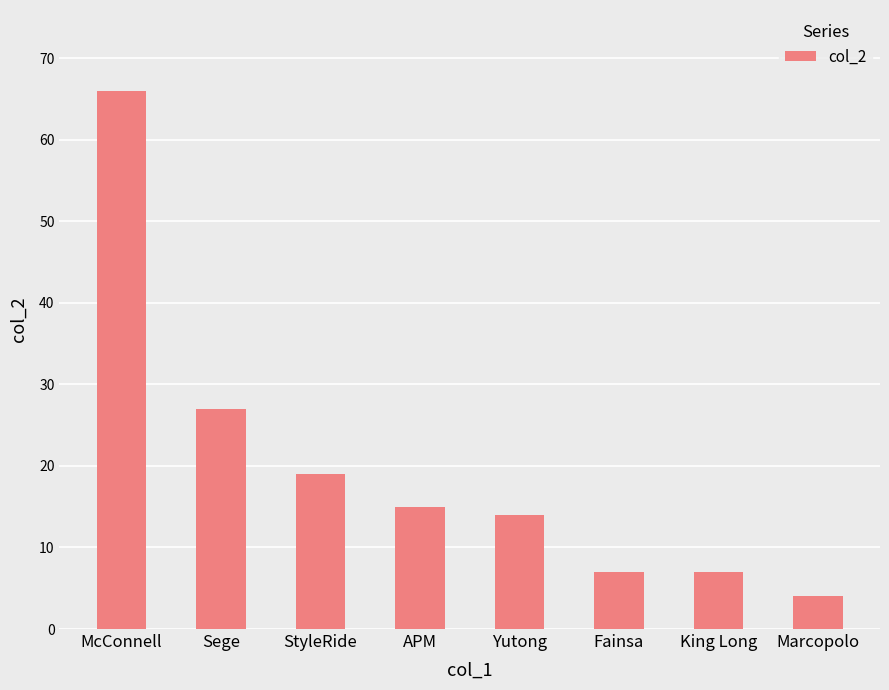

What is the difference between the maximum and minimum values?

62